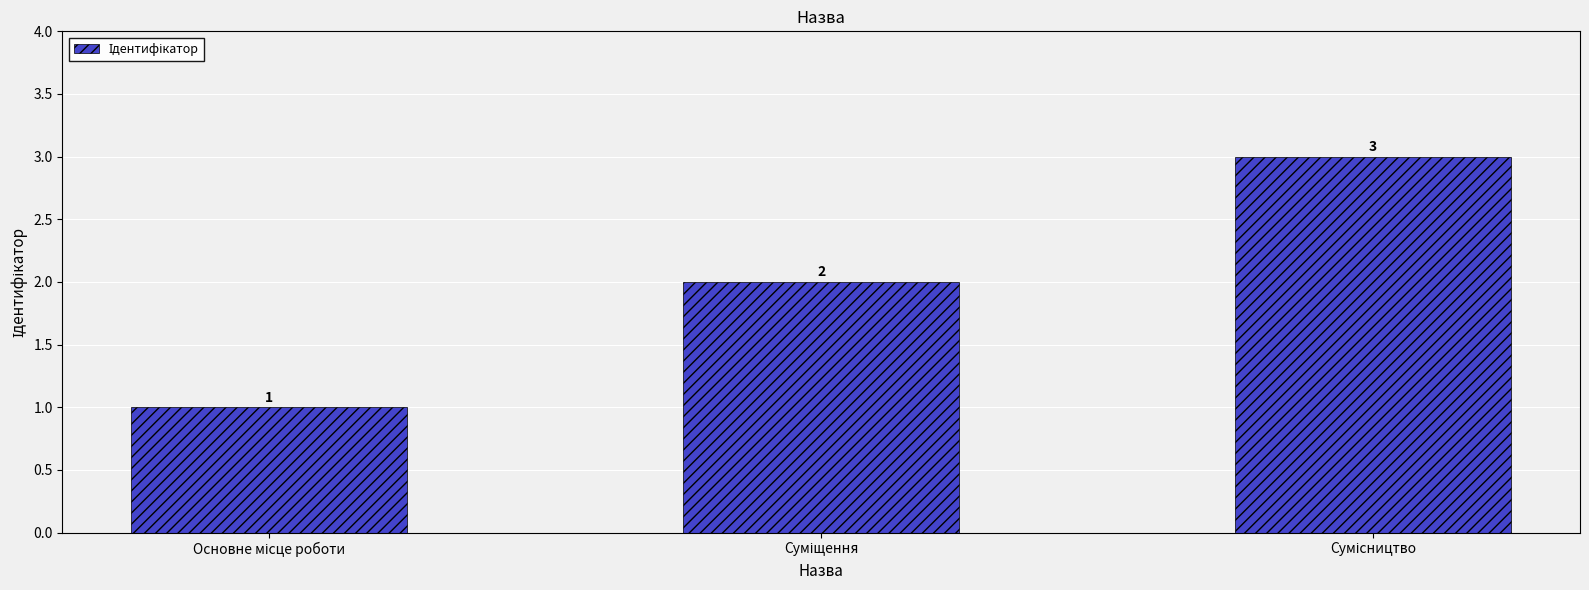

What is the value of the 1st bar from the left?

1